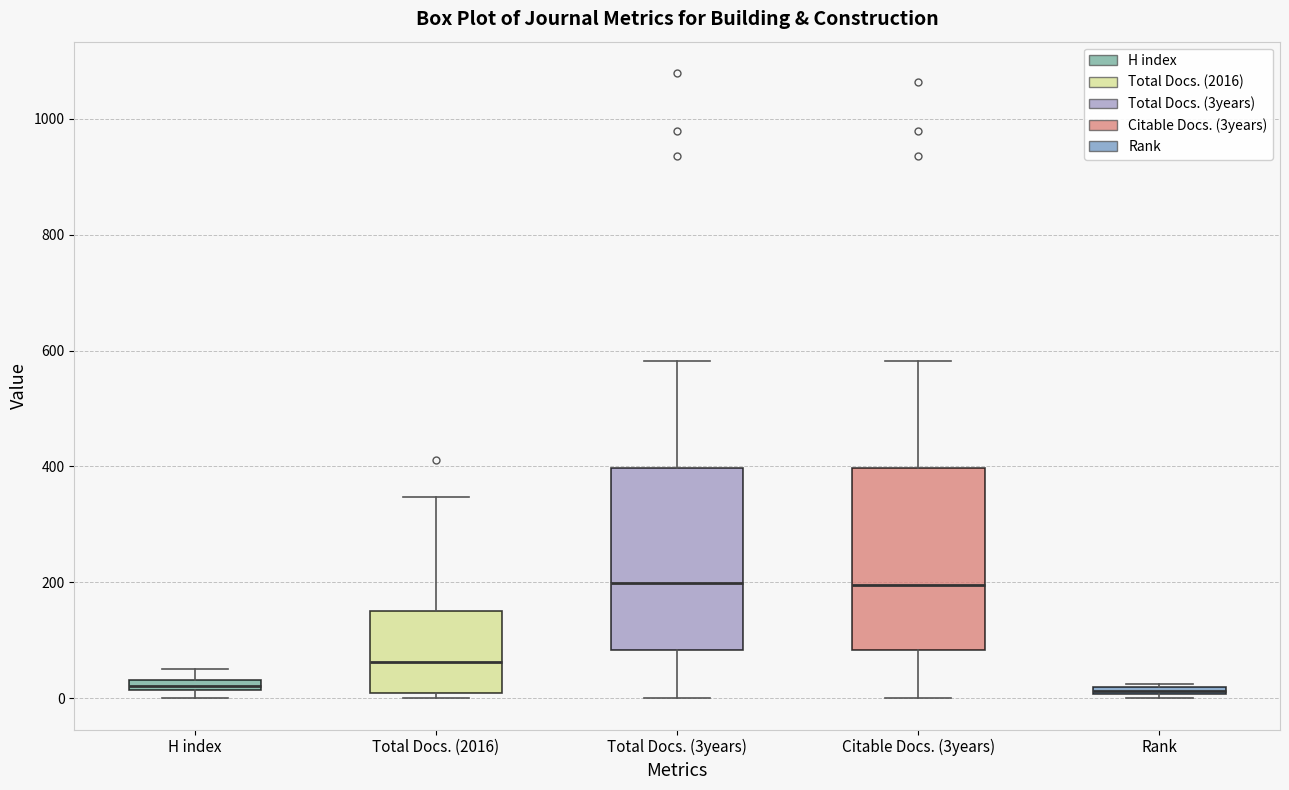

Where does the lower whisker of the box for Citable Docs. (3years) end on the y-axis? The values are not printed on the chart, so give them approximately, as read against the axis.

0